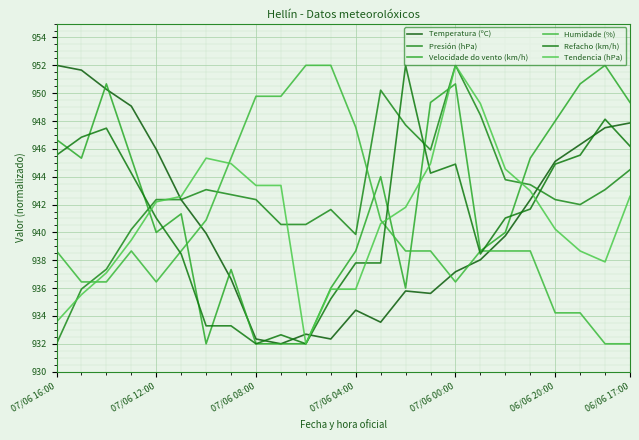

What is the label of the 11th point from the left?

10